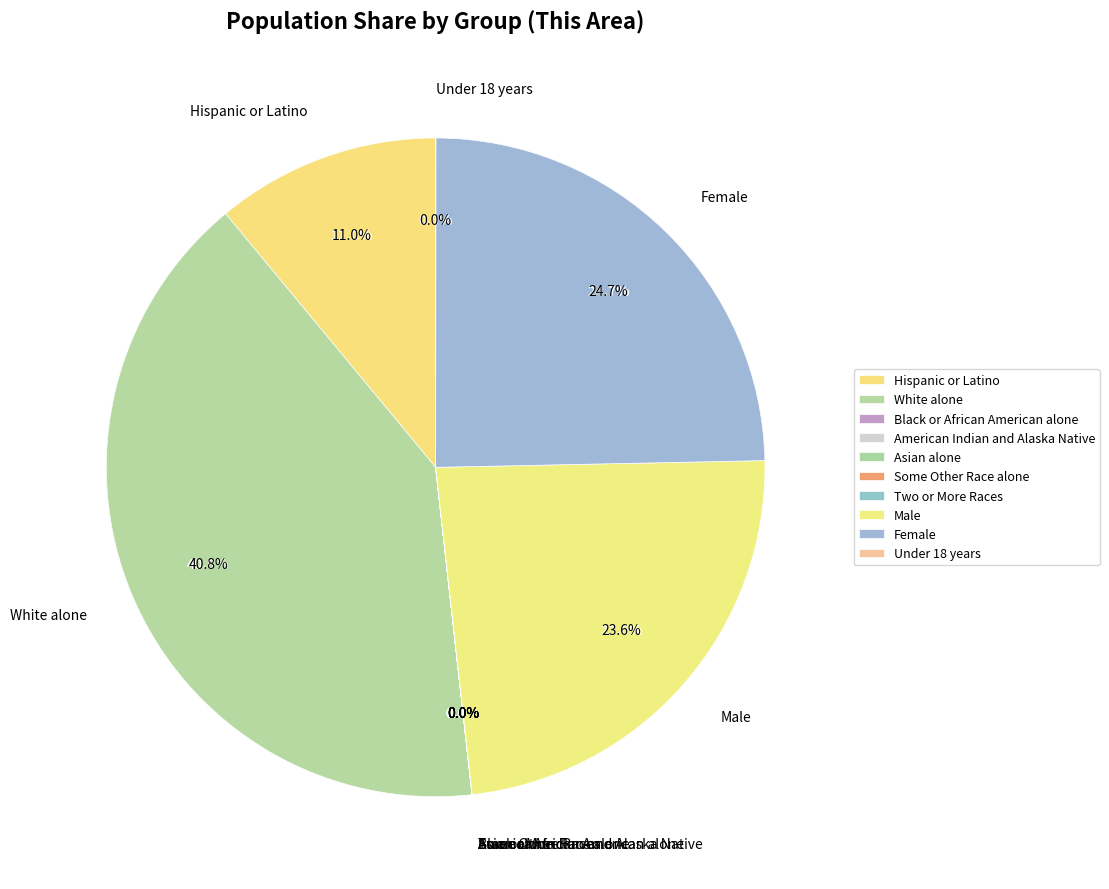

What percentage is the Female slice, to the nearest percent?

25%